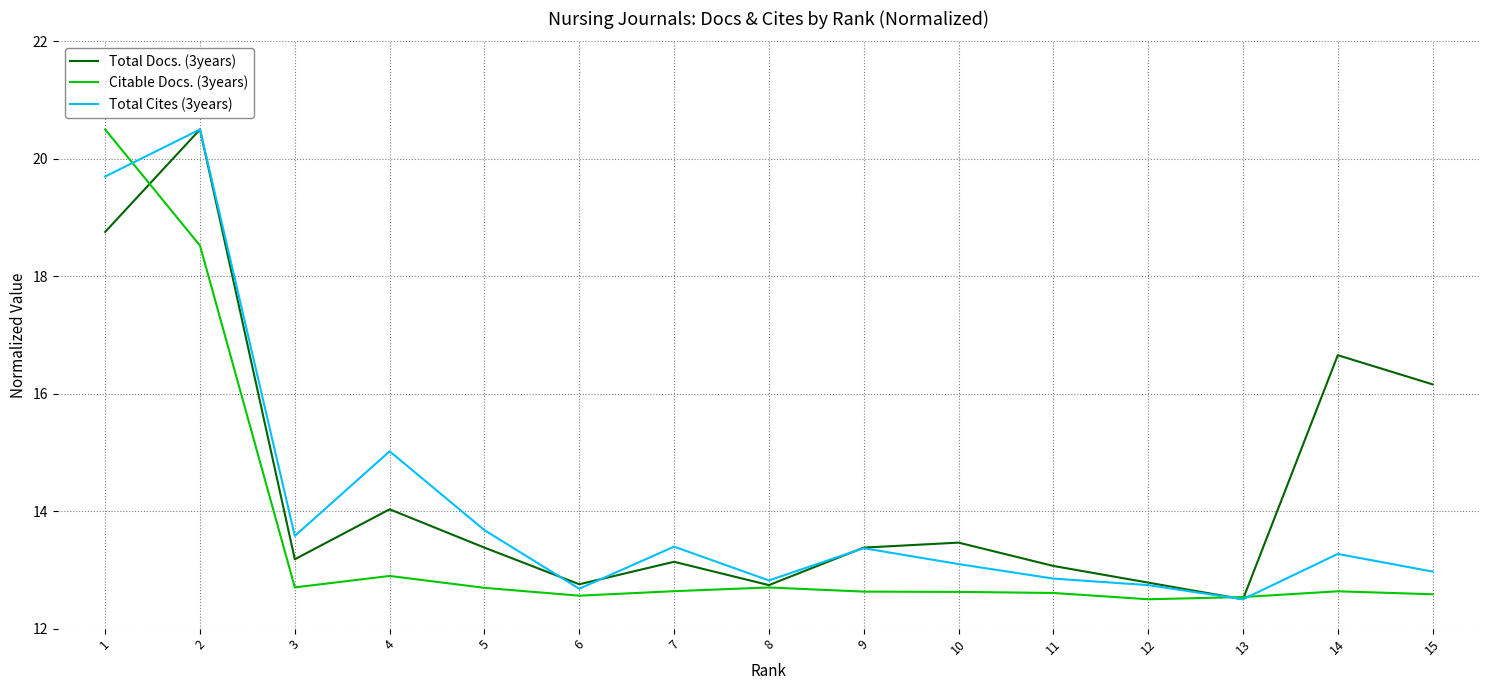

The Total Docs. (3years) series shows 13.2 at 3. True or false?

True